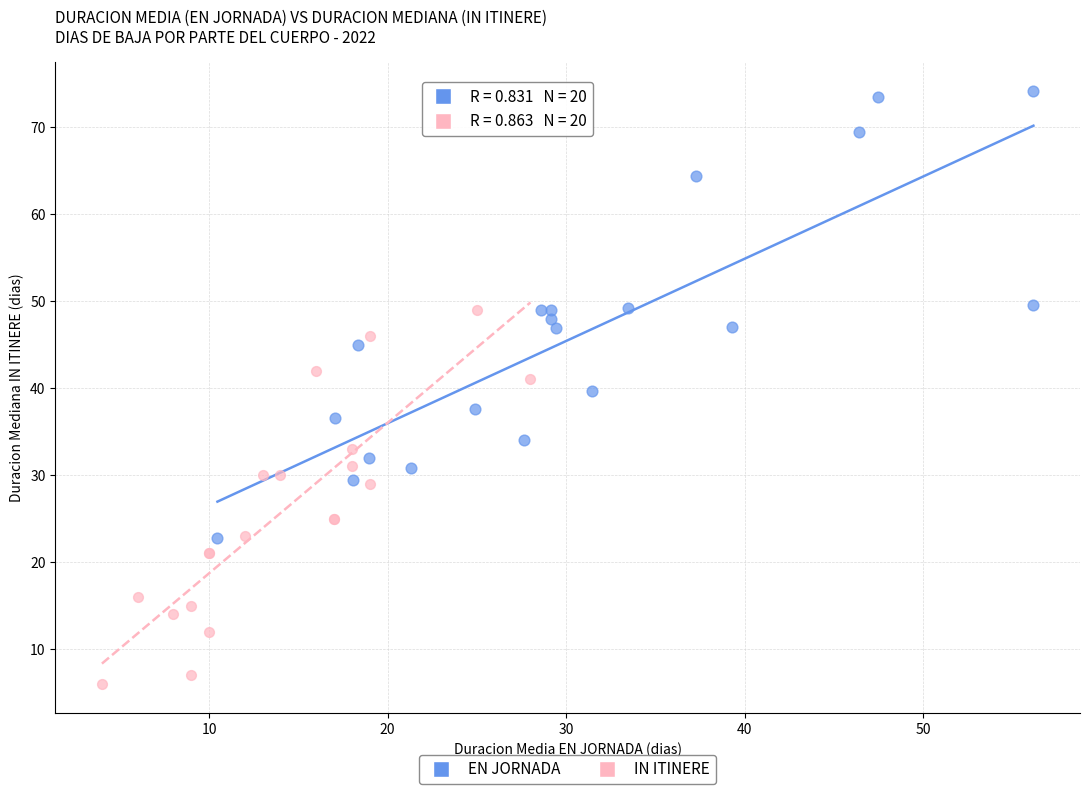

Which series has the largest Y range (max minus min)?

EN JORNADA